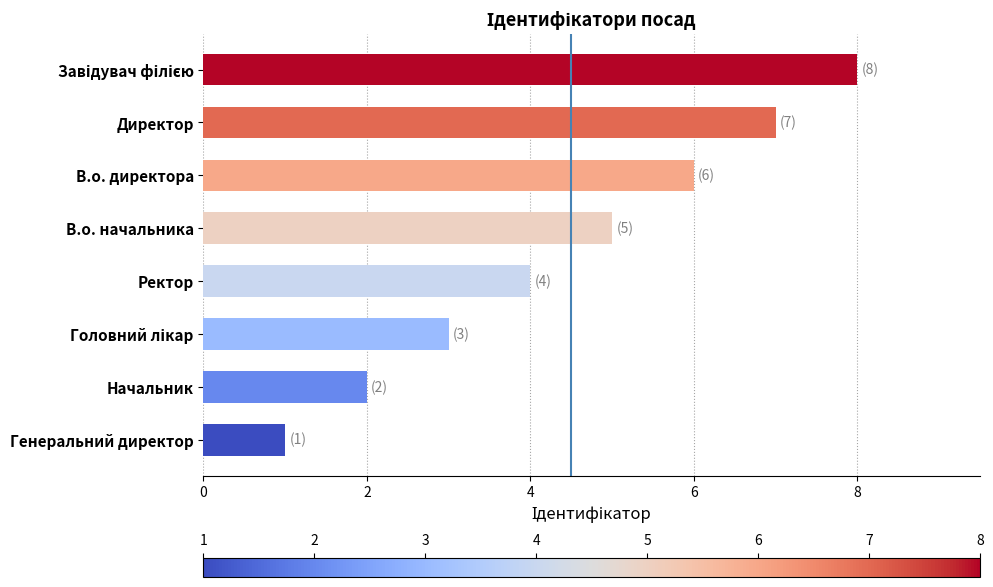

Which has a higher value, Директор or Генеральний директор?

Директор